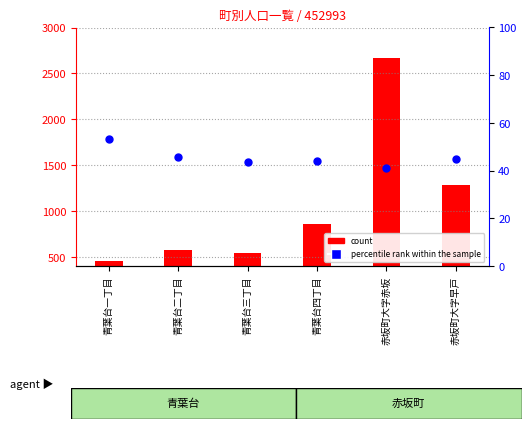

Which series has the largest total across all categories?

count